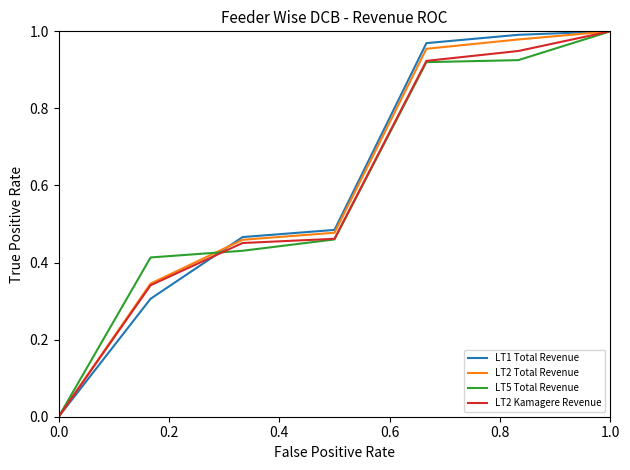

How many lines are shown in the chart?

4